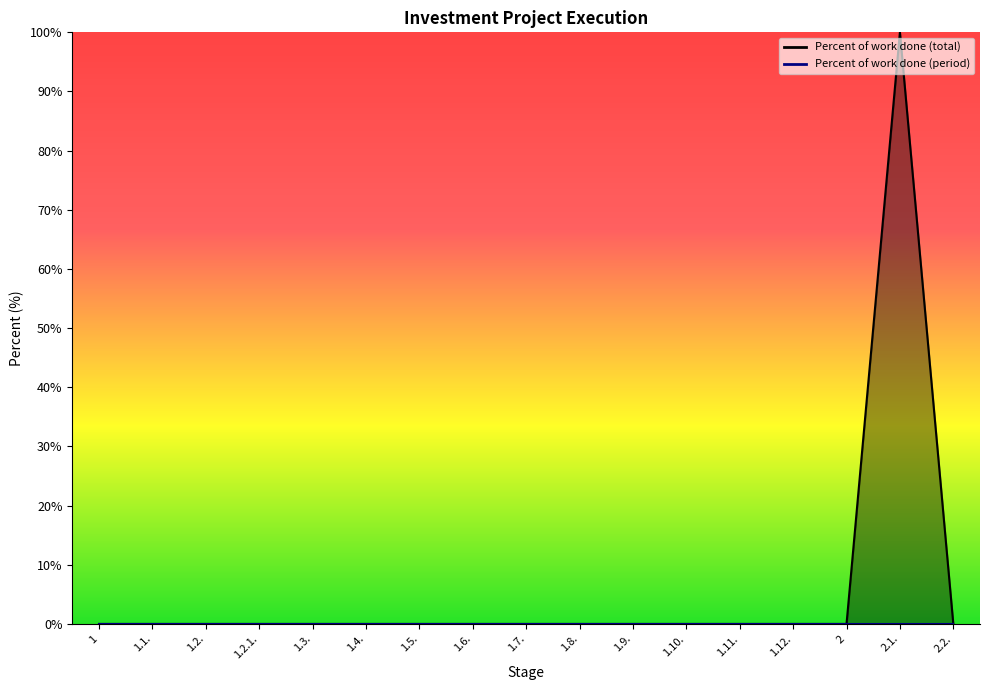

At which category does the chart reach its minimum across all series?

1